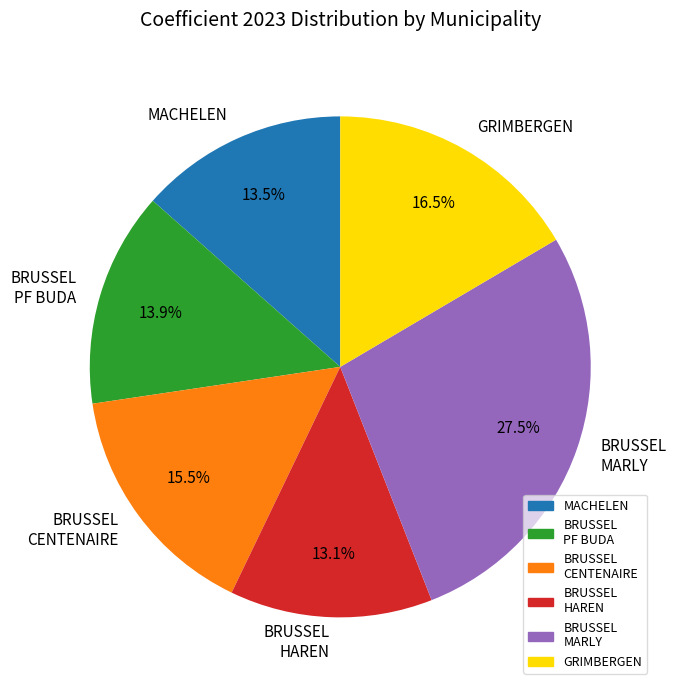

Approximately how many times larger is the value at BRUSSEL CENTENAIRE compared to BRUSSEL PF BUDA?

1.1